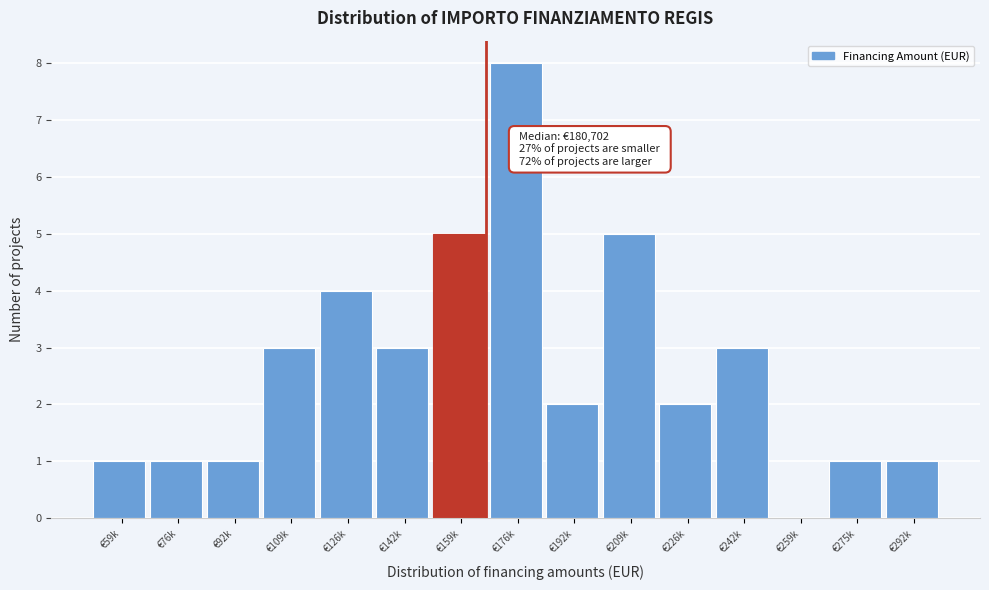

Reading left to right, what are all the values shown in this chart?

€59k=1	€76k=1	€92k=1	€109k=3	€126k=4	€142k=3	€159k=5	€176k=8	€192k=2	€209k=5	€226k=2	€242k=3	€259k=0	€275k=1	€292k=1